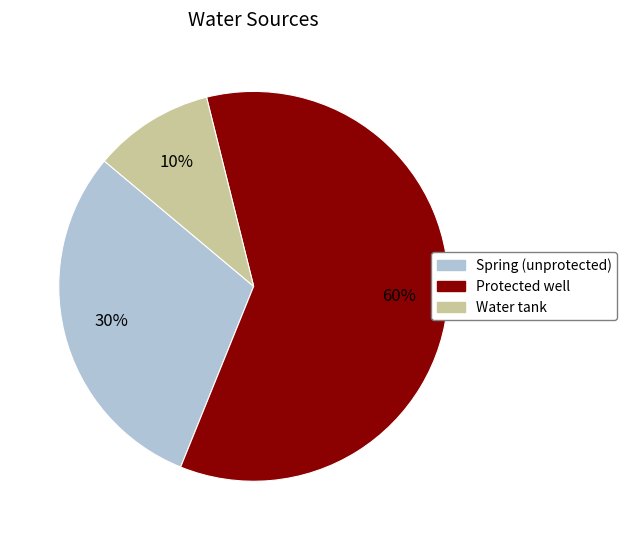

Do Water tank and Spring (unprotected) together represent more than half of the pie?

No